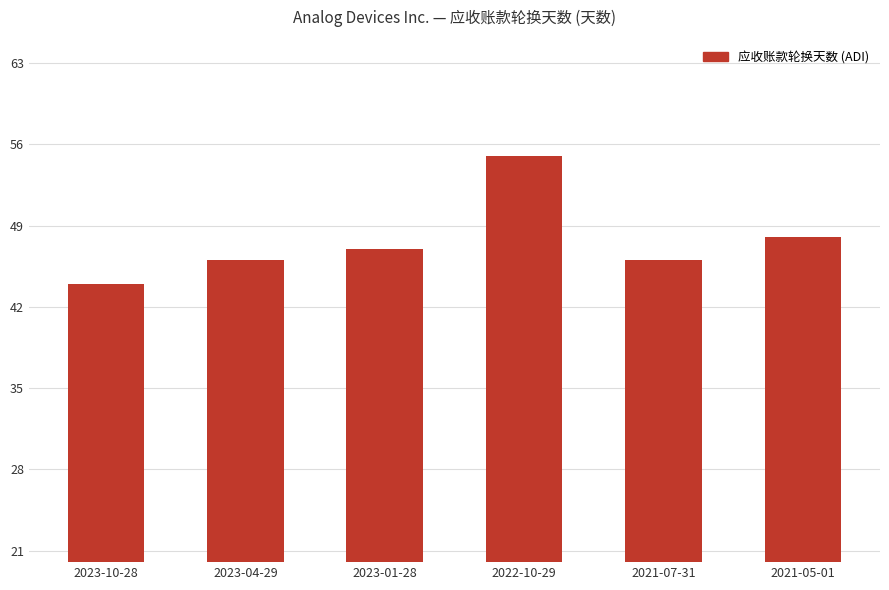

How many data points does each series have?

6